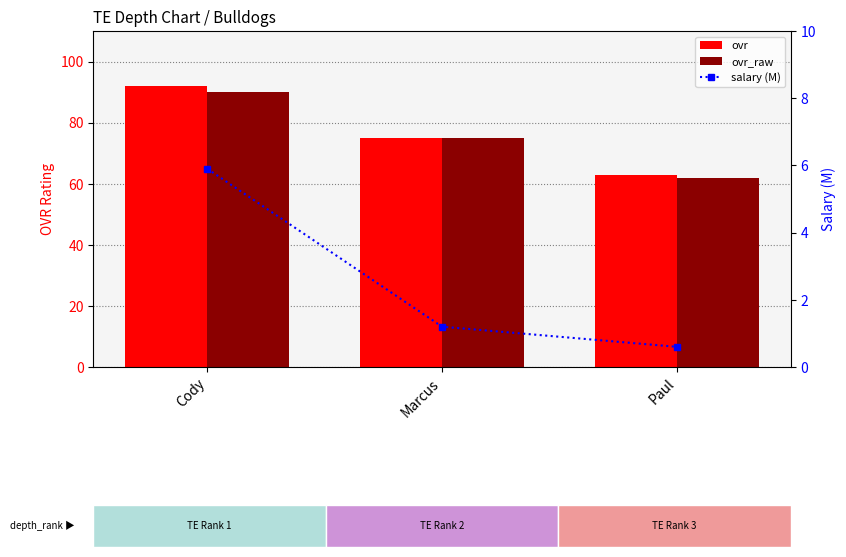

What is the difference between the maximum and minimum values in the ovr series?

29.0